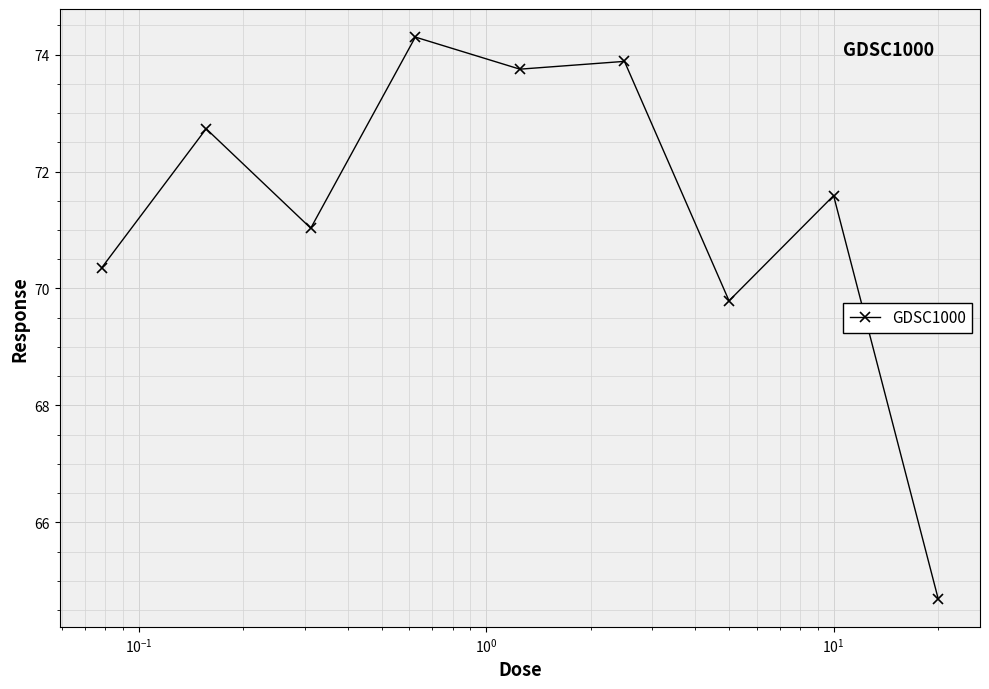

What is the average value?

71.3